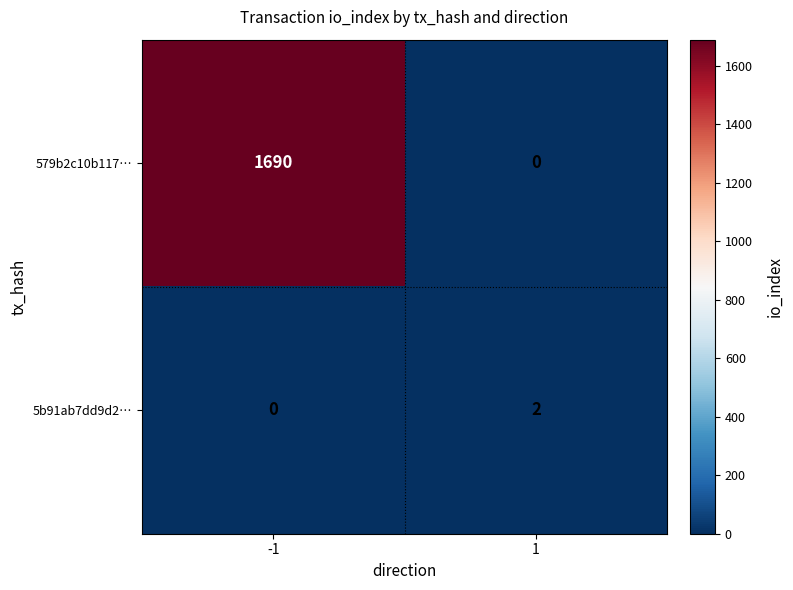

What is the sum of all 579b2c10b117… values?

1690